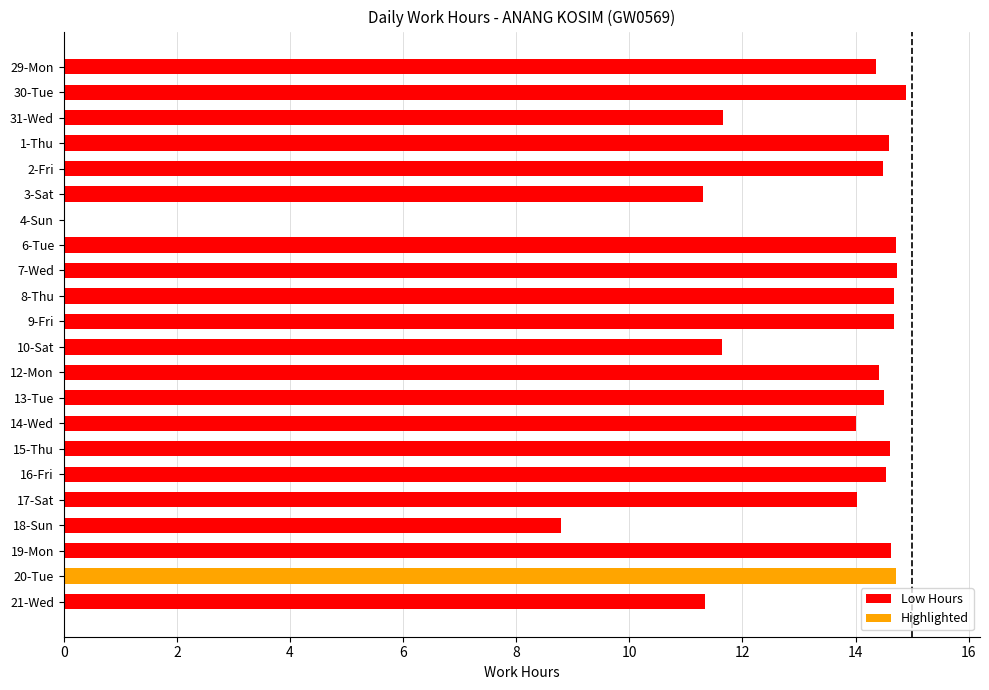

True or false: the data shows 14.4 at 29-Mon.

True